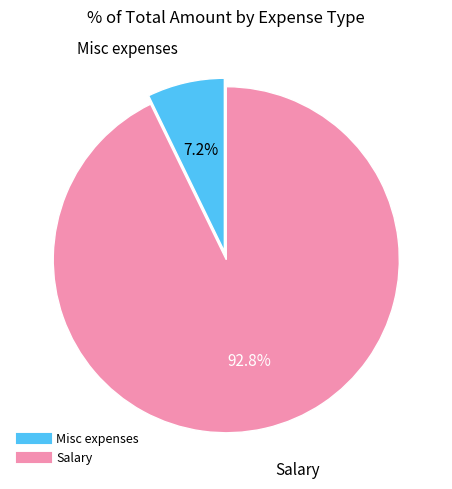

True or false: Salary accounts for 86% of the total.

False